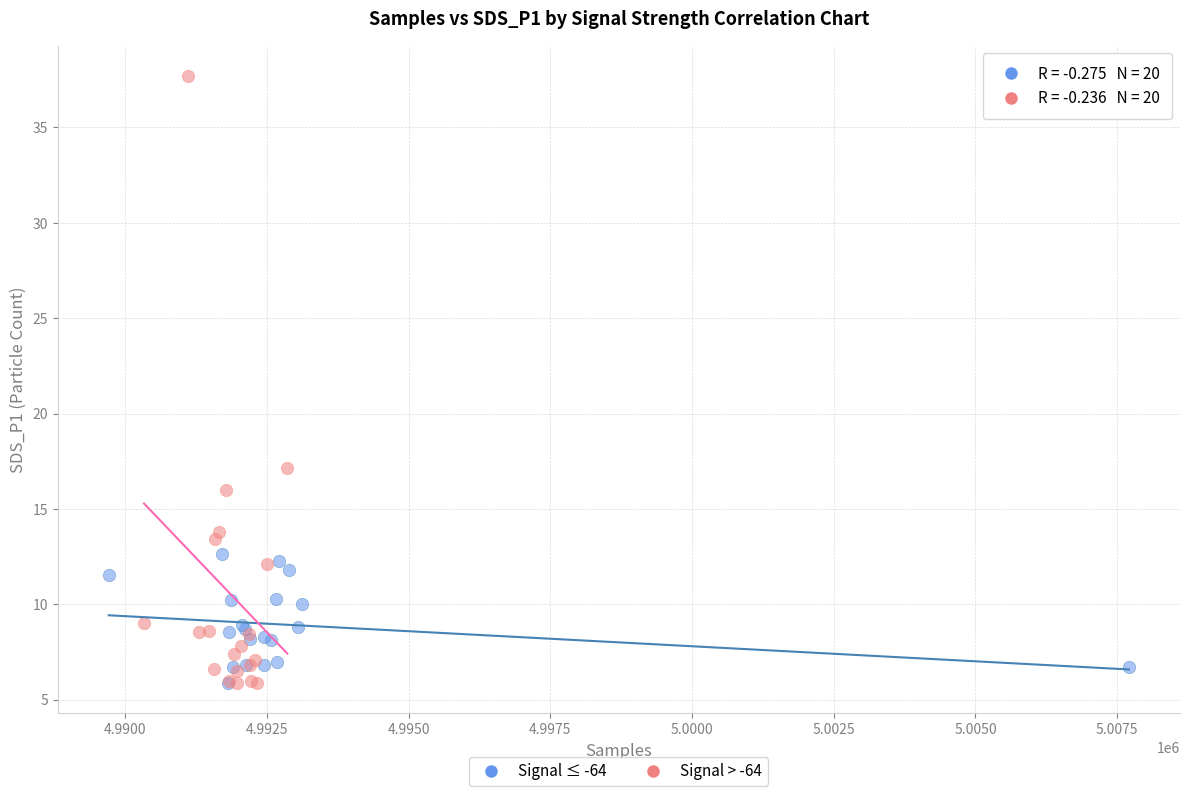

Which series contains the highest Y value?

Signal > -64